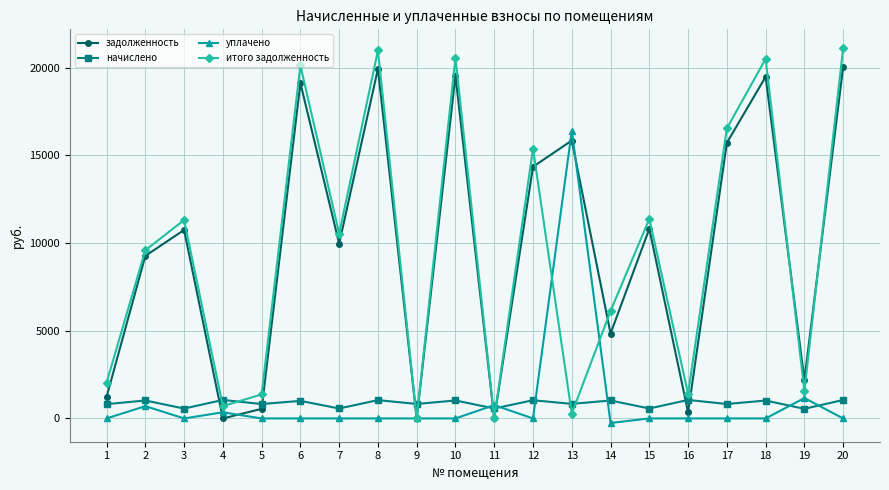

Which category has the lowest value in the уплачено series?

14